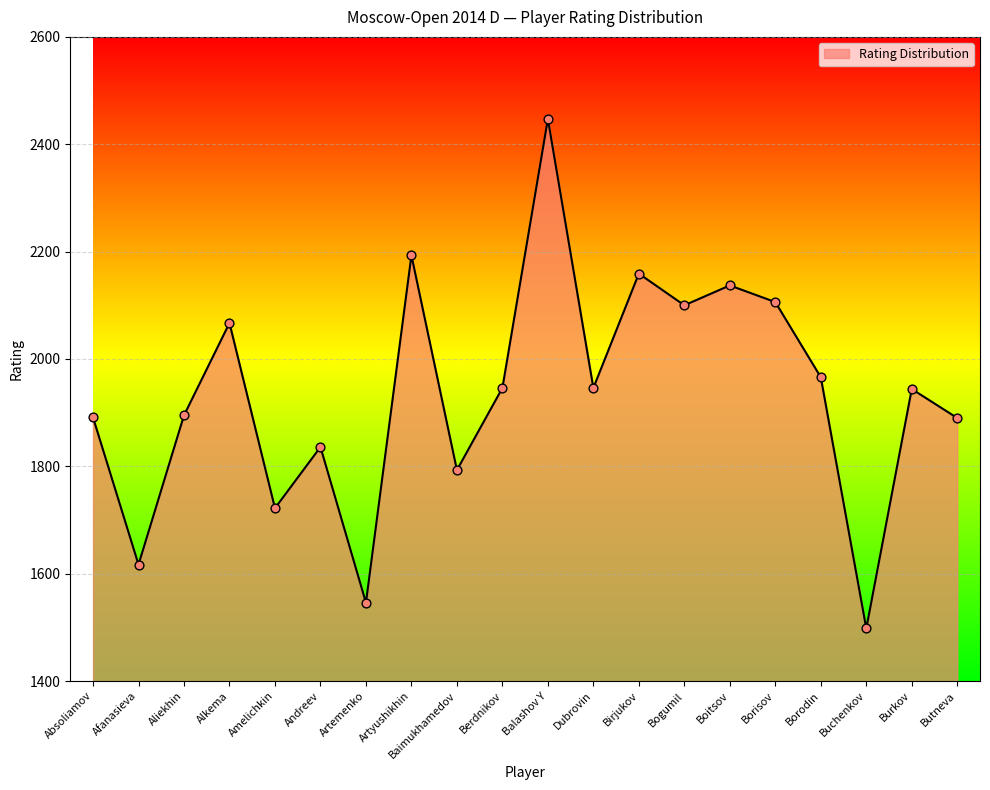

Approximately how many times larger is the value at Butneva compared to Buchenkov?

1.3